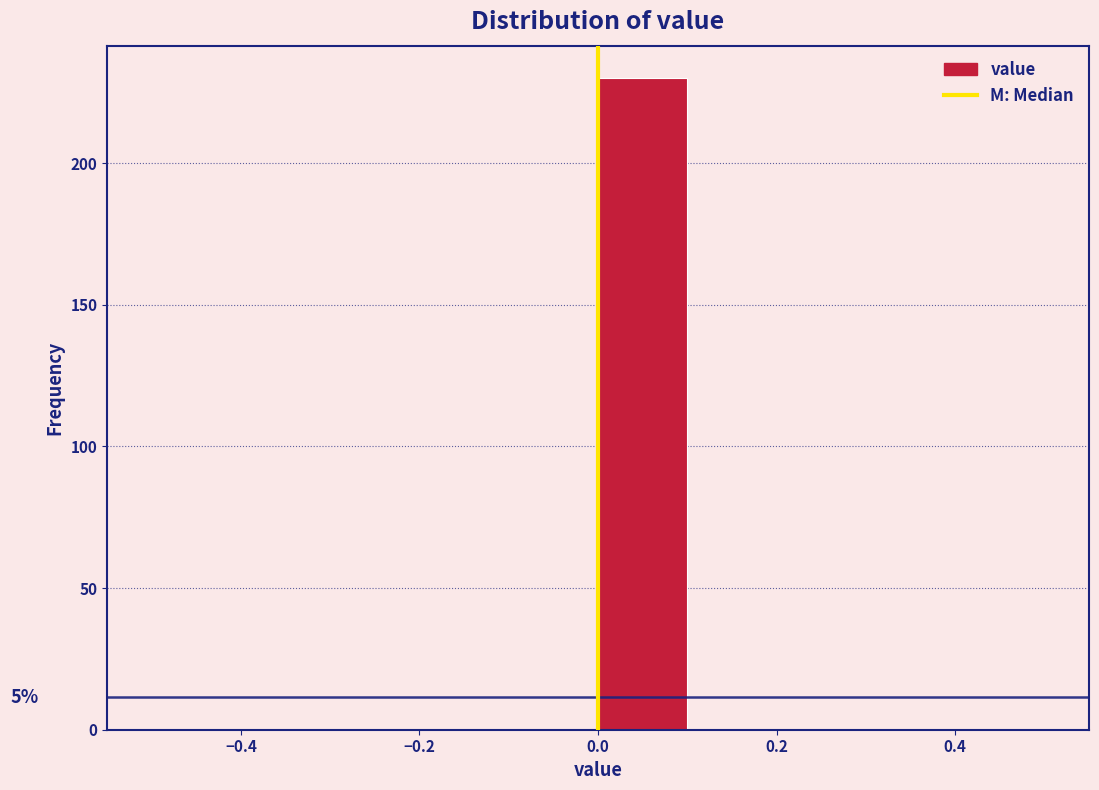

Which range on the x-axis has the tallest bar?

0.0 to 0.1